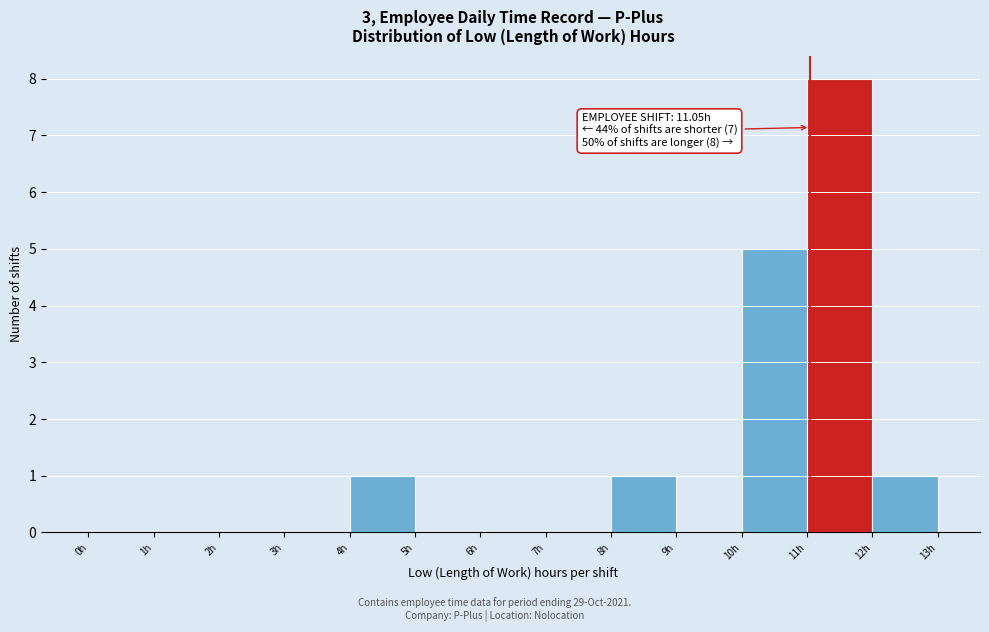

Which range on the x-axis has the tallest bar?

11 to 12